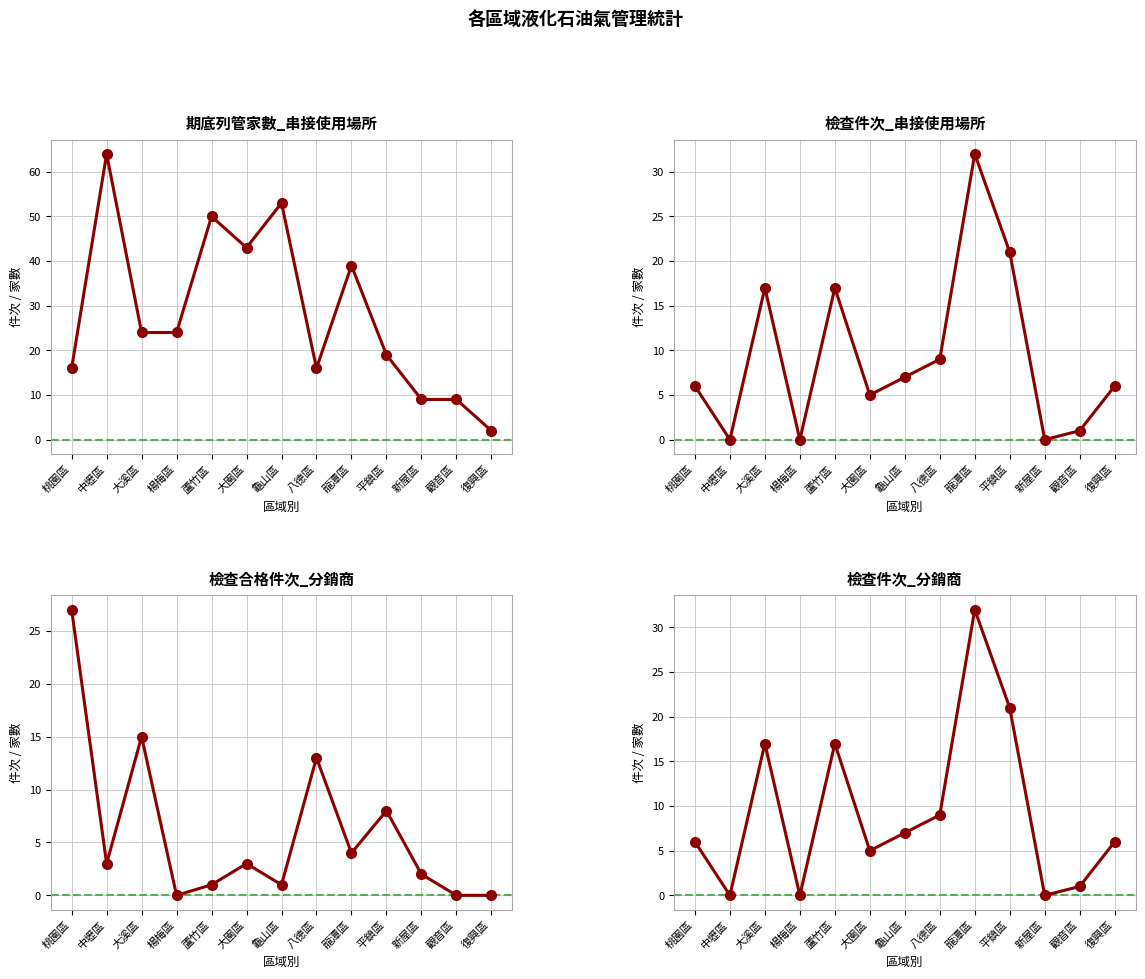

What is the total value across all series at 大溪區?

73